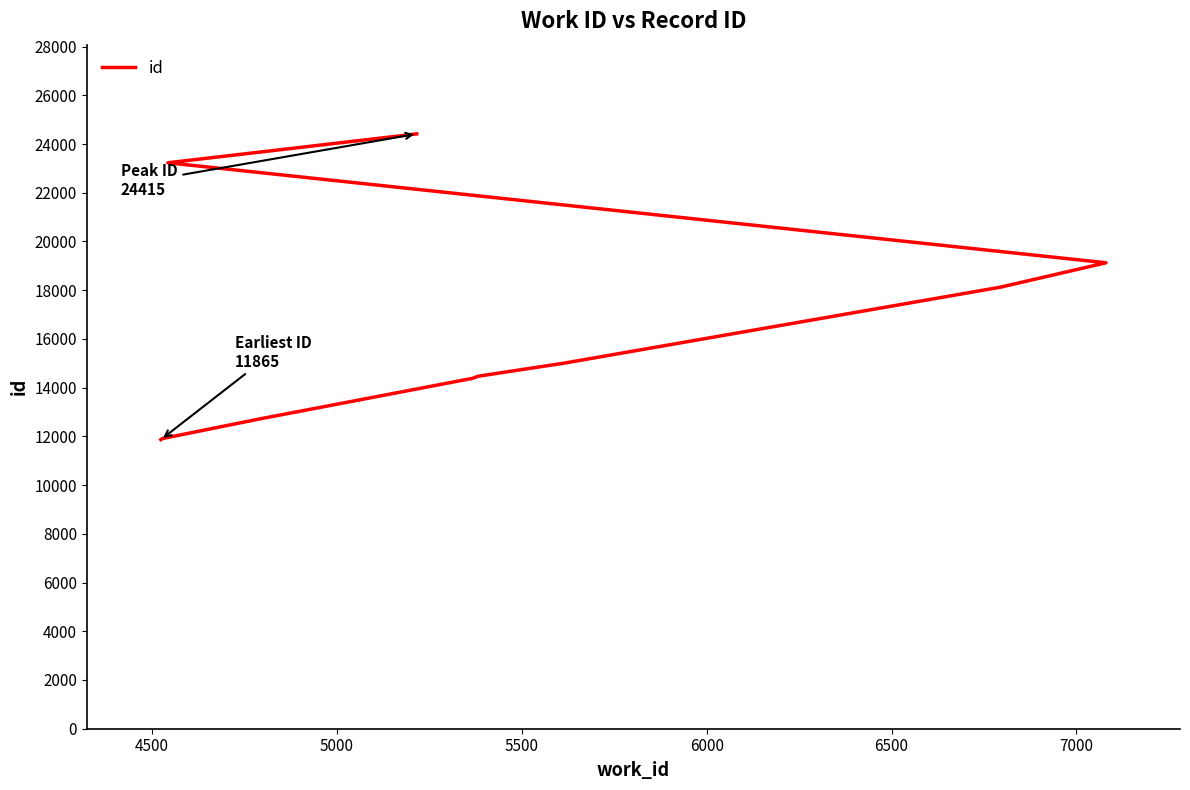

True or false: the data shows 38450 at 9.

False